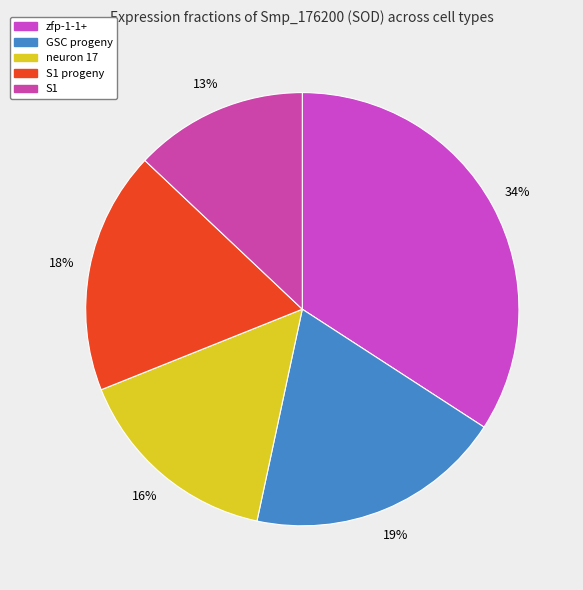

What percentage is the S1 slice, to the nearest percent?

13%